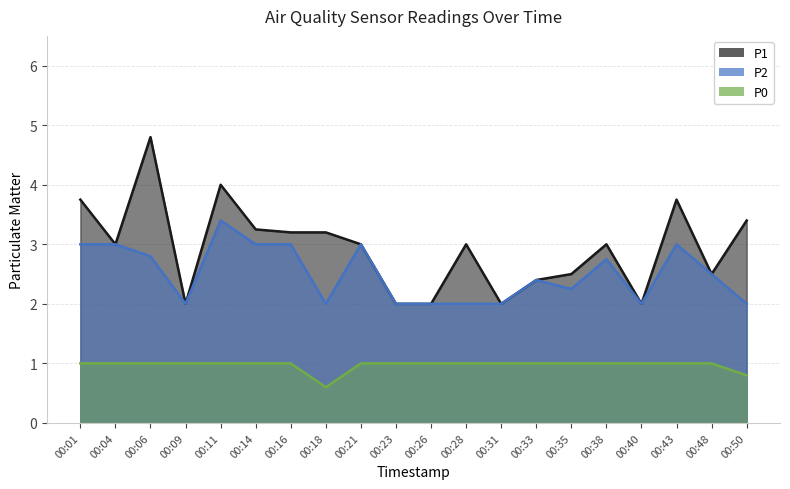

At which category is the sum across all series the highest?

00:06